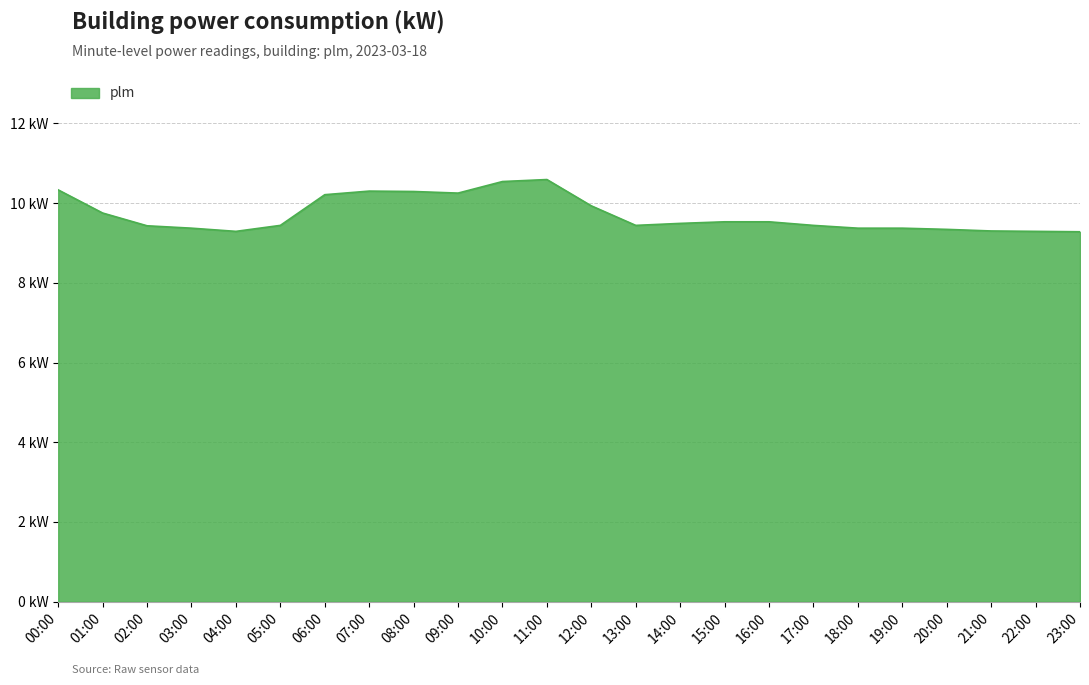

Is this an area chart (filled region under the line)?

Yes